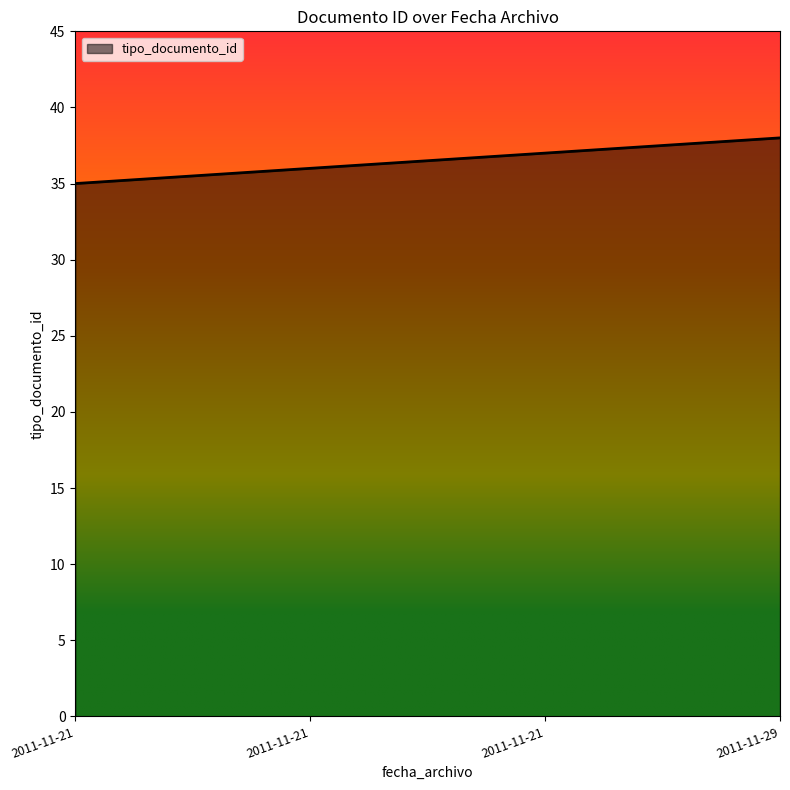

How many values are below 37?

2